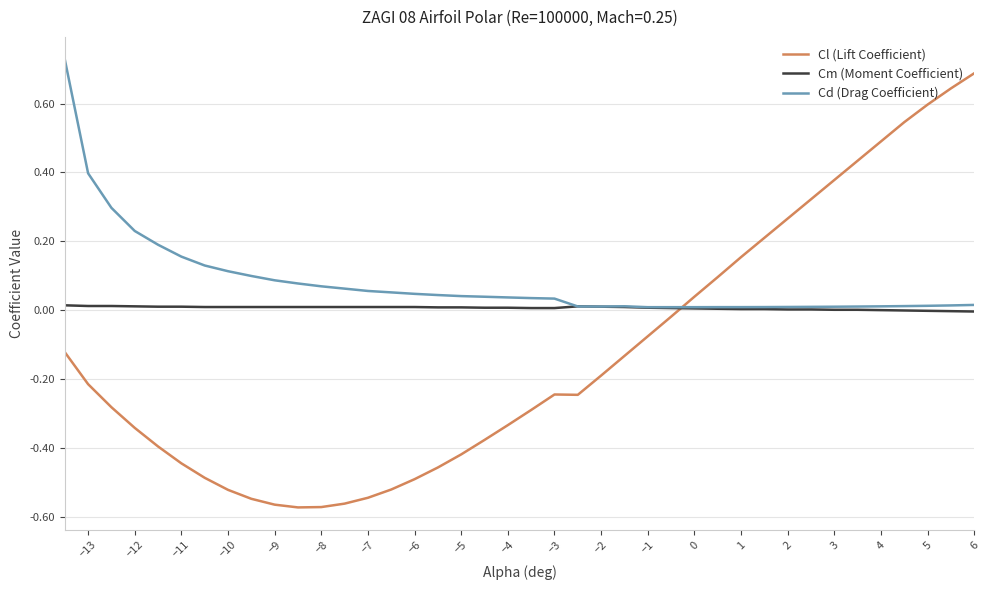

Which series has the largest range (max minus min)?

Cl (Lift Coefficient)